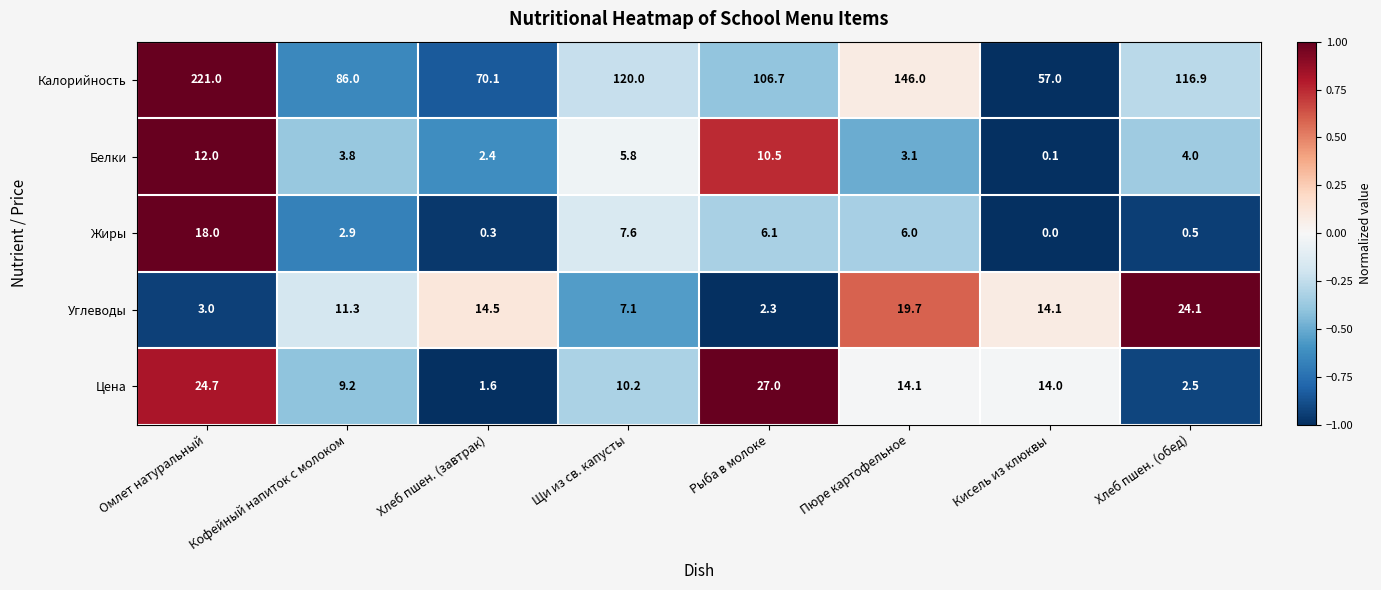

What is the difference between the maximum and minimum values in the Углеводы series?

21.8